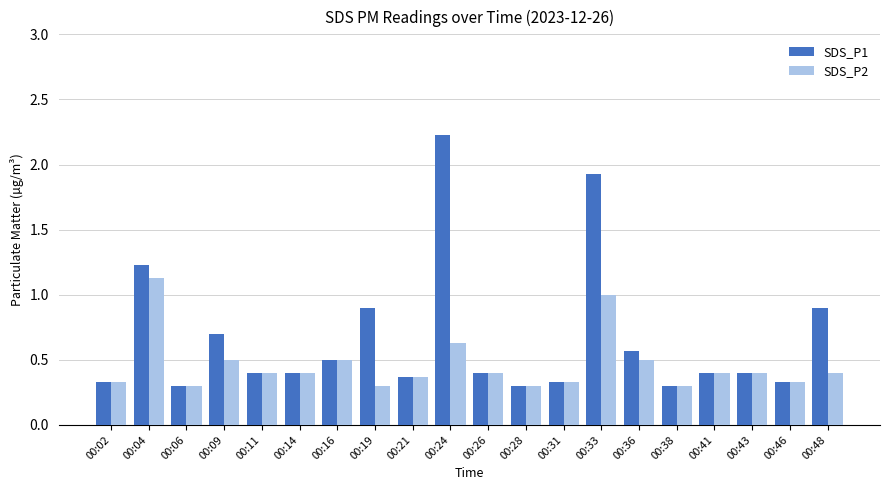

Is the value of SDS_P1 at 00:16 greater than the value of SDS_P2 at 00:14?

Yes